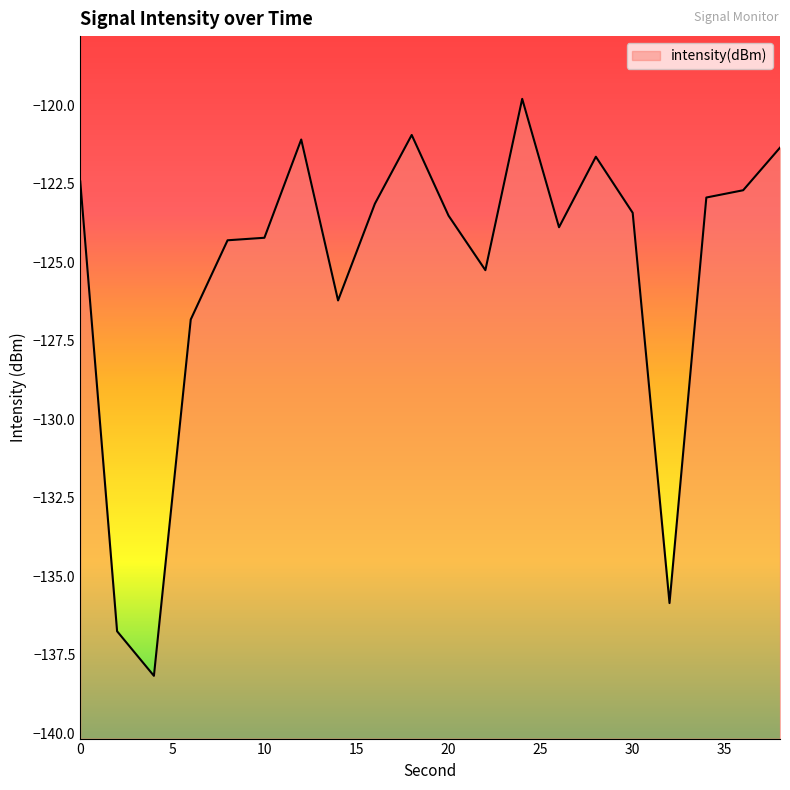

How many data points are above -123?

8